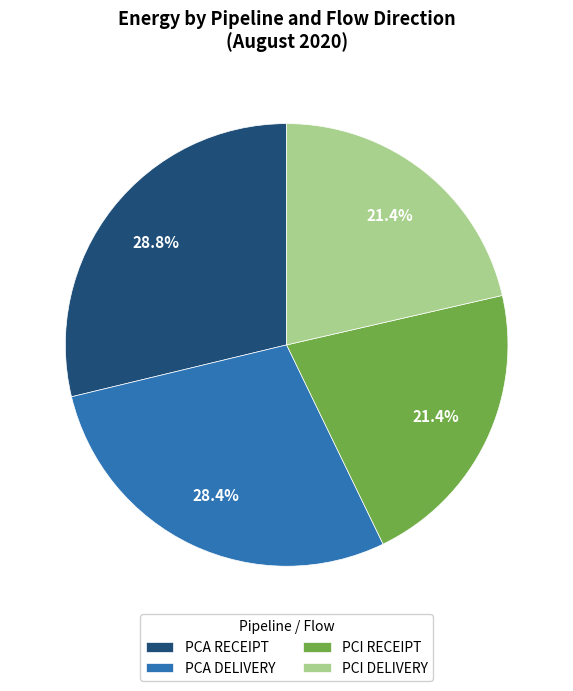

Does PCI DELIVERY represent more than half of the total?

No